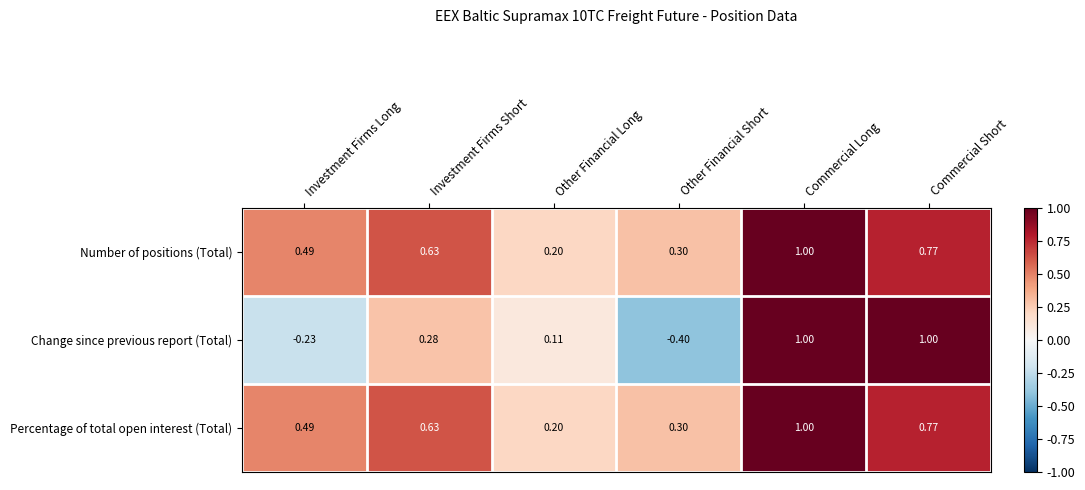

At which category is the sum across all series the highest?

Commercial Long